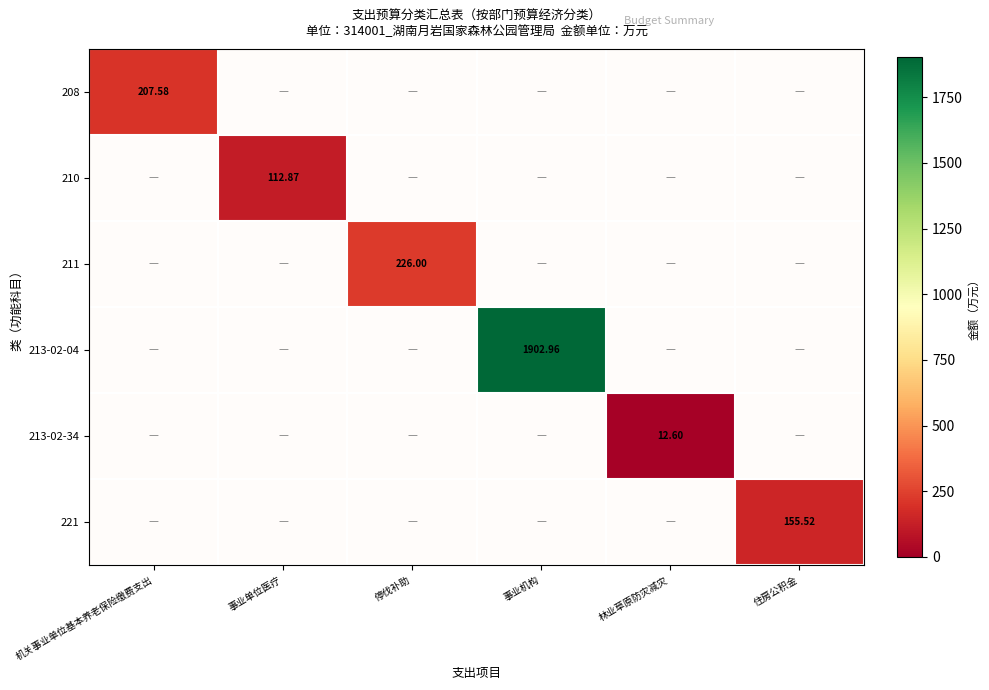

Is it true that 211 equals -116.3 at 事业单位医疗?

False